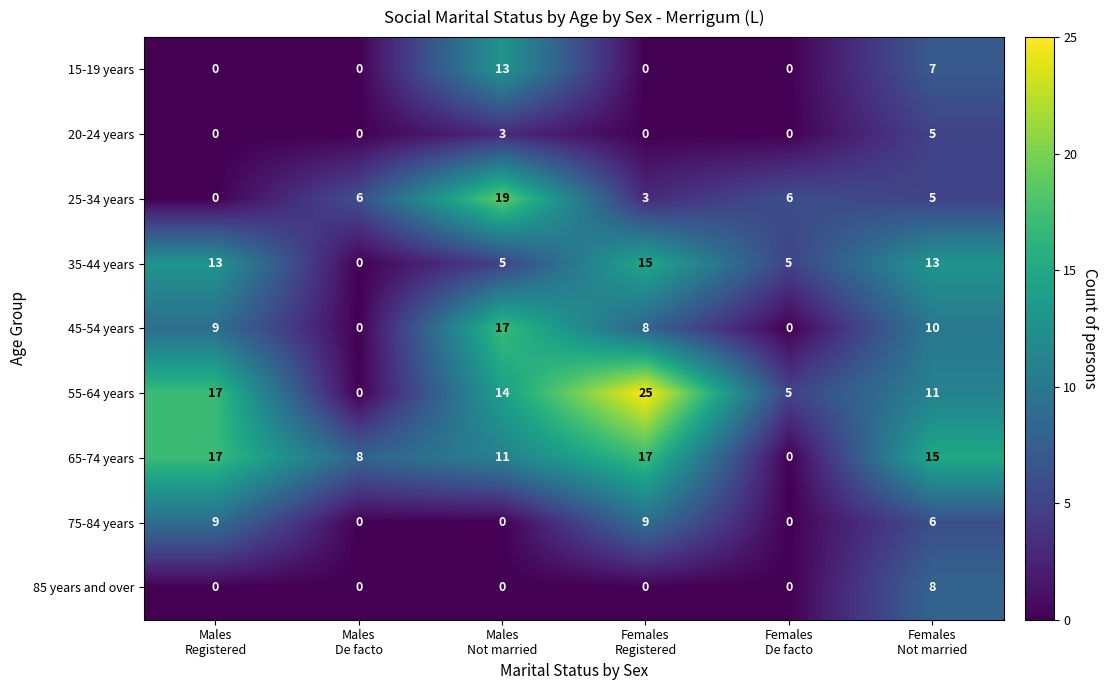

At how many categories does at least one series exceed 10?

4